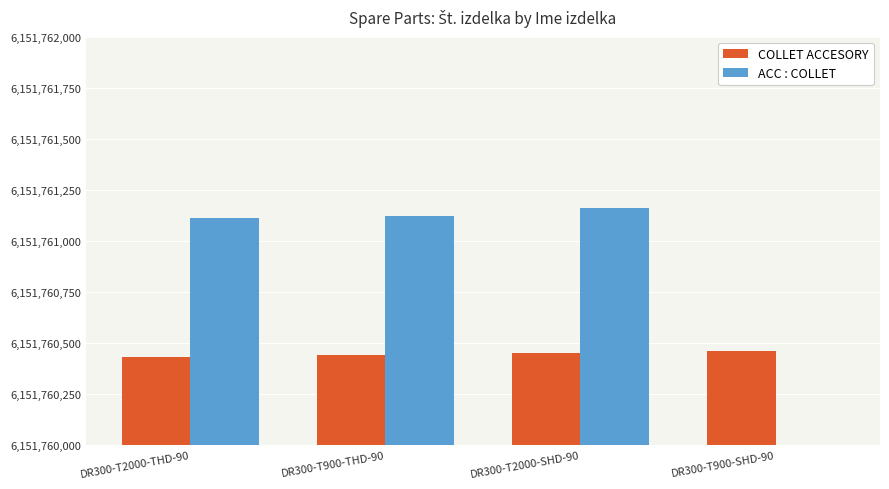

Is it true that COLLET ACCESORY equals 8845659225 at DR300-T2000-SHD-90?

False